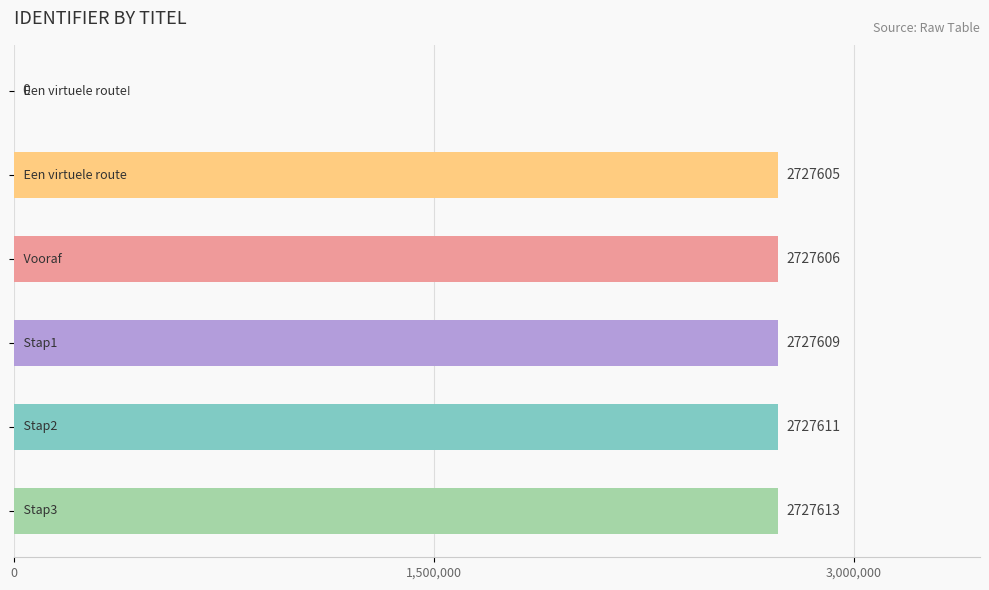

What is the sum of all values?

13638044